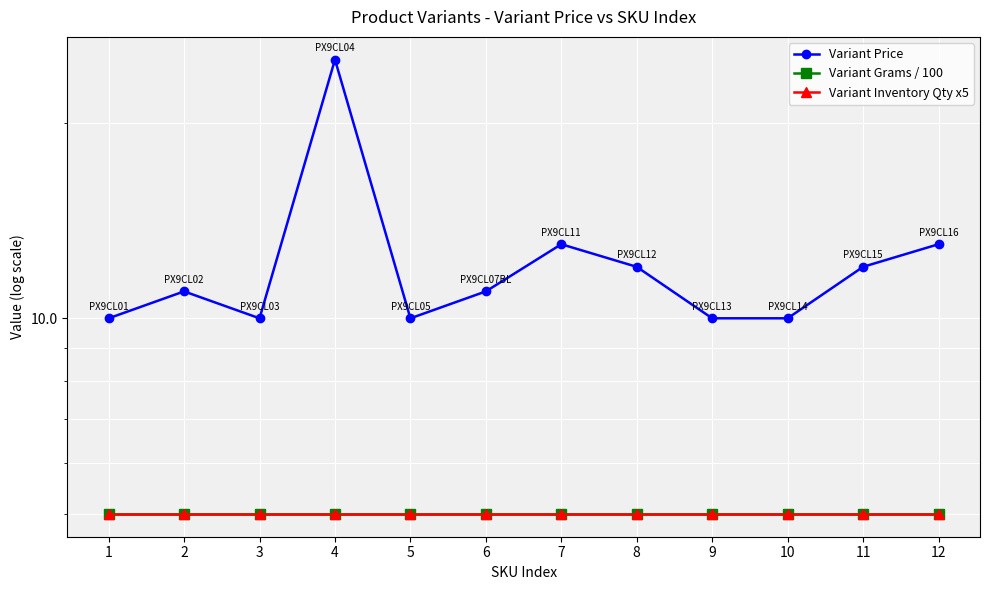

In Variant Price, how many points are higher than both neighbors (excluding endpoints)?

3